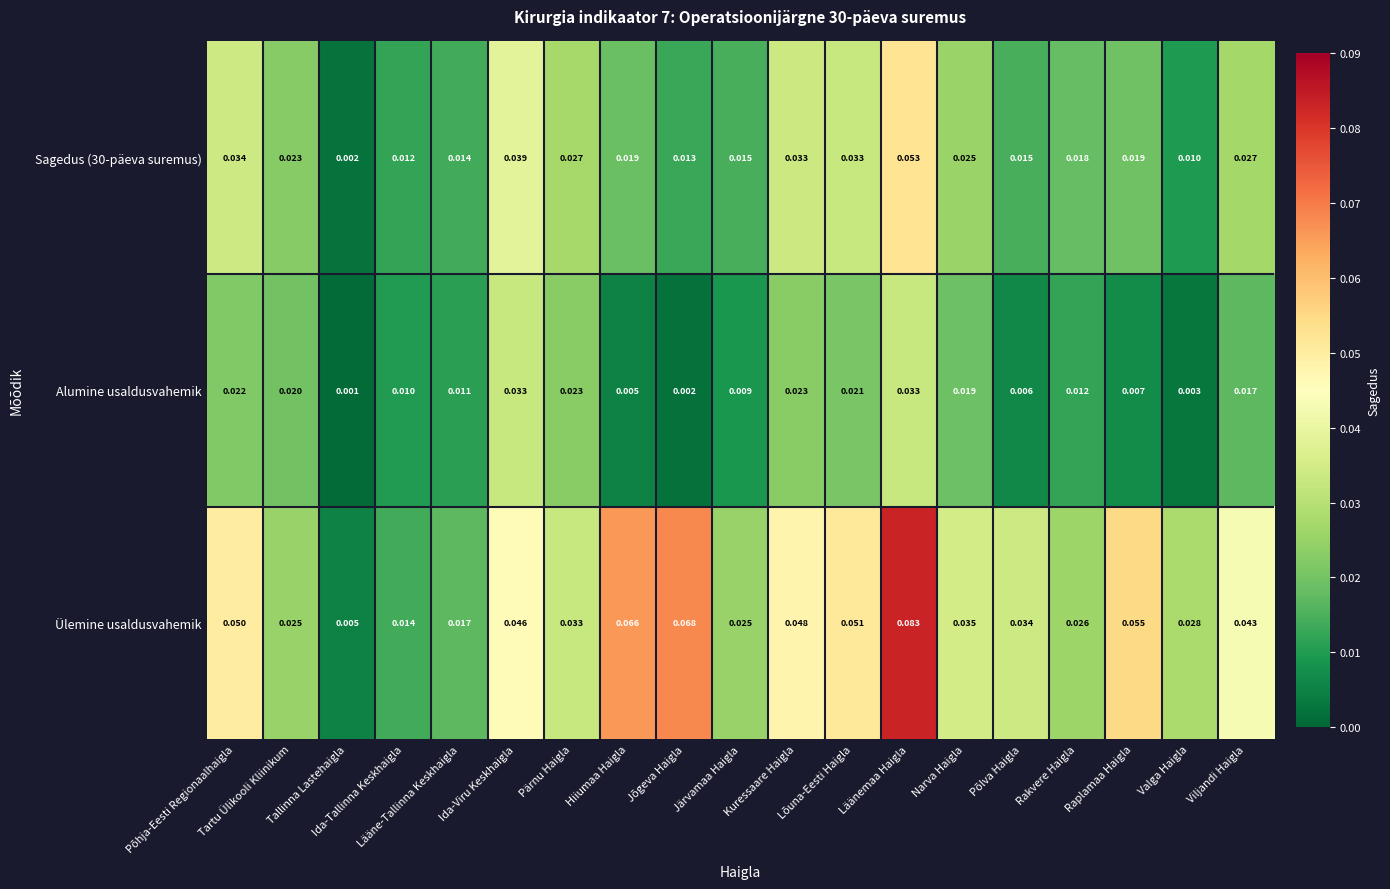

Which series has the largest total across all categories?

Ülemine usaldusvahemik